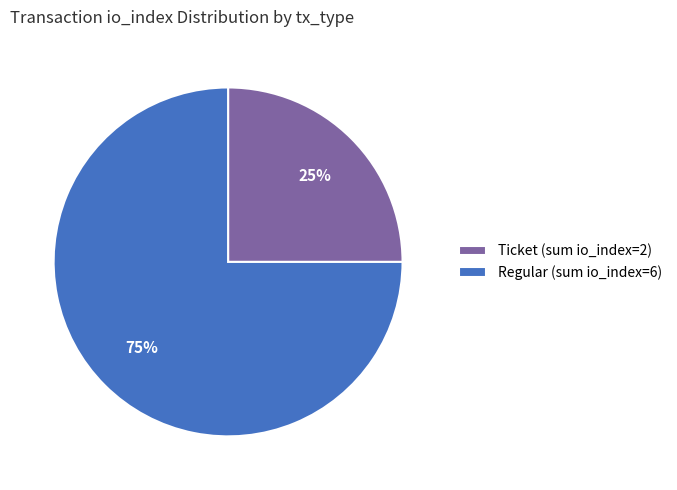

Does any single category account for the majority?

Yes